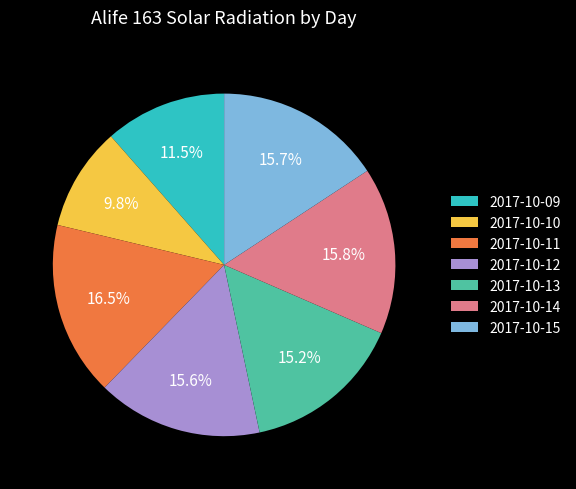

Is it true that 2017-10-13 is 6% of the pie?

False